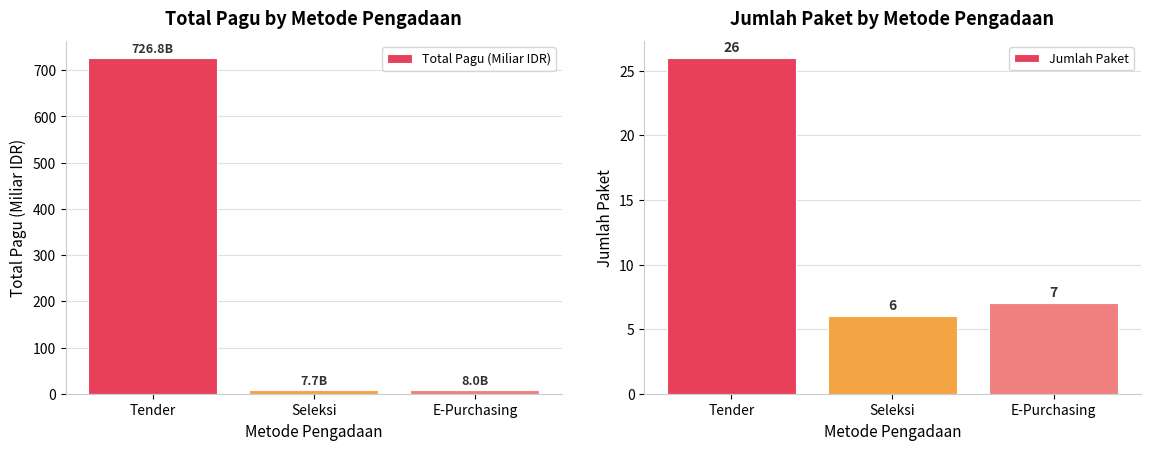

List the series in order of their overall mean, lowest first.

Jumlah Paket, Total Pagu (Miliar IDR)